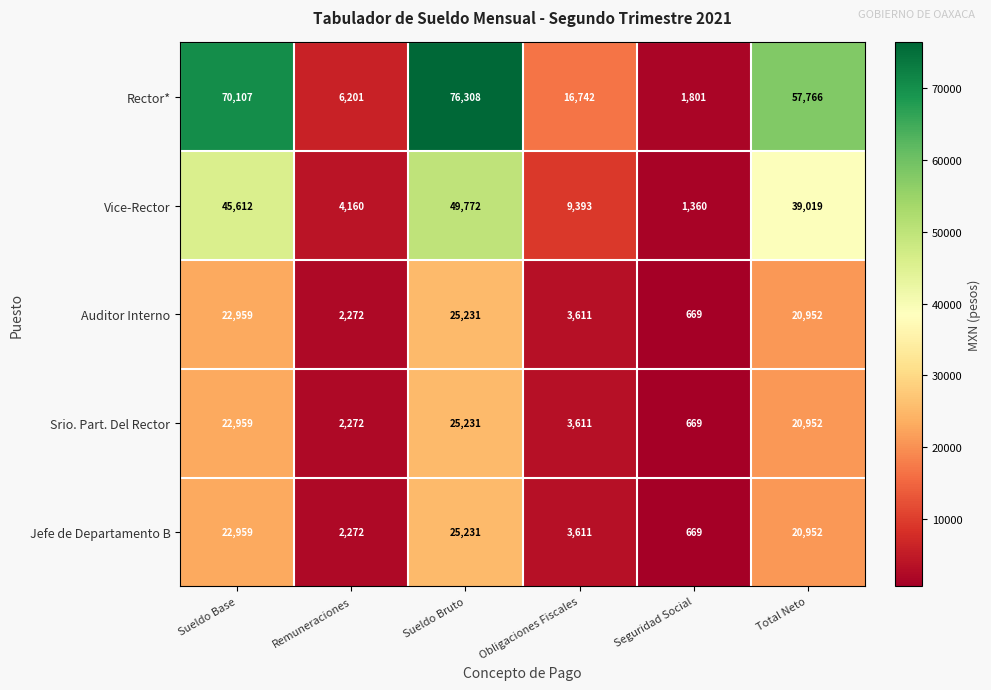

What is the sum of all Vice-Rector values?

149316